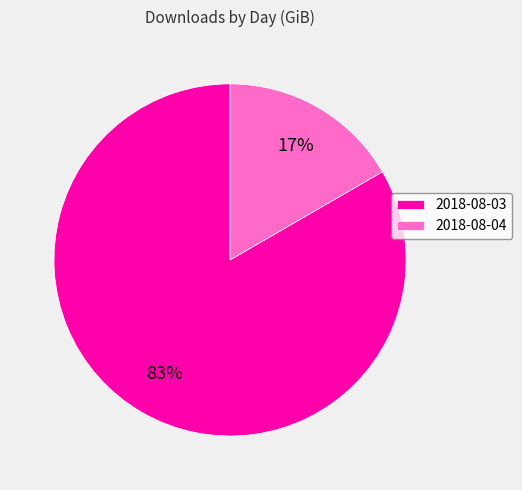

Rank the categories by value from highest to lowest.

2018-08-03, 2018-08-04